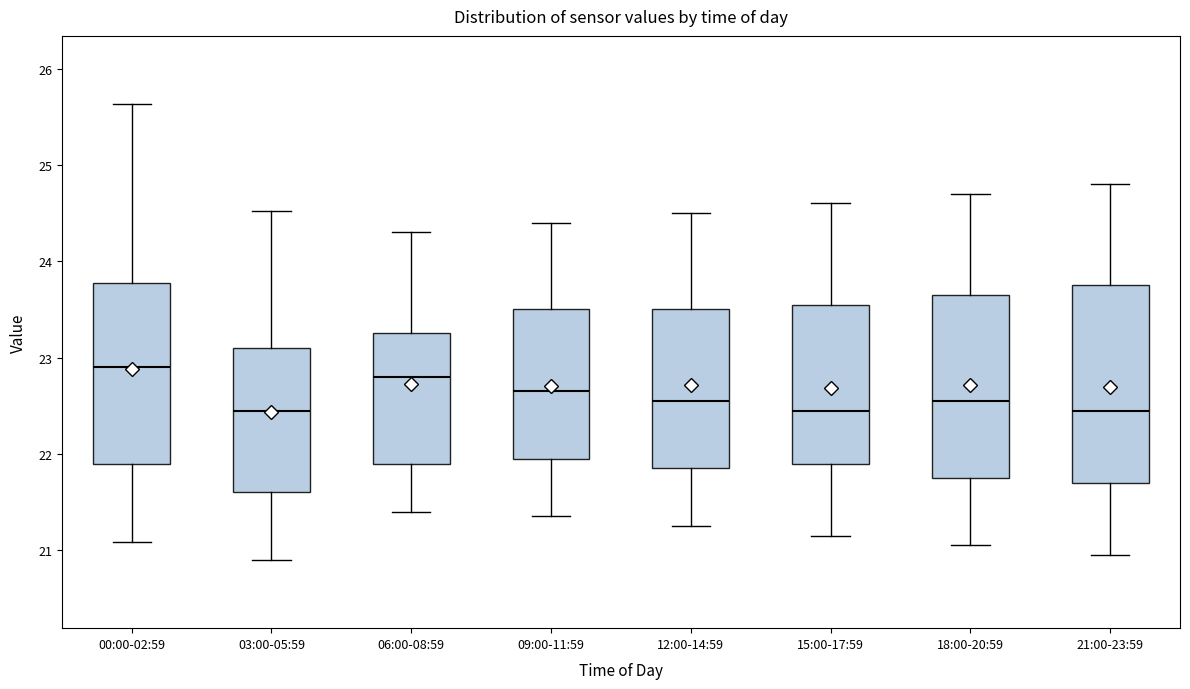

Reading left to right, read every box against the y-axis: the position of its median line, the range the box covers, and the ends of its whiskers. The values are not printed on the chart, so give them approximately, as read against the axis.

00:00-02:59: median 22.9, box 21.9 to 23.8, whiskers 21.1 to 25.6
03:00-05:59: median 22.5, box 21.6 to 23.1, whiskers 20.9 to 24.5
06:00-08:59: median 22.8, box 21.9 to 23.3, whiskers 21.4 to 24.3
09:00-11:59: median 22.7, box 22.0 to 23.5, whiskers 21.4 to 24.4
12:00-14:59: median 22.6, box 21.9 to 23.5, whiskers 21.3 to 24.5
15:00-17:59: median 22.5, box 21.9 to 23.6, whiskers 21.2 to 24.6
18:00-20:59: median 22.6, box 21.8 to 23.7, whiskers 21.1 to 24.7
21:00-23:59: median 22.5, box 21.7 to 23.8, whiskers 21.0 to 24.8